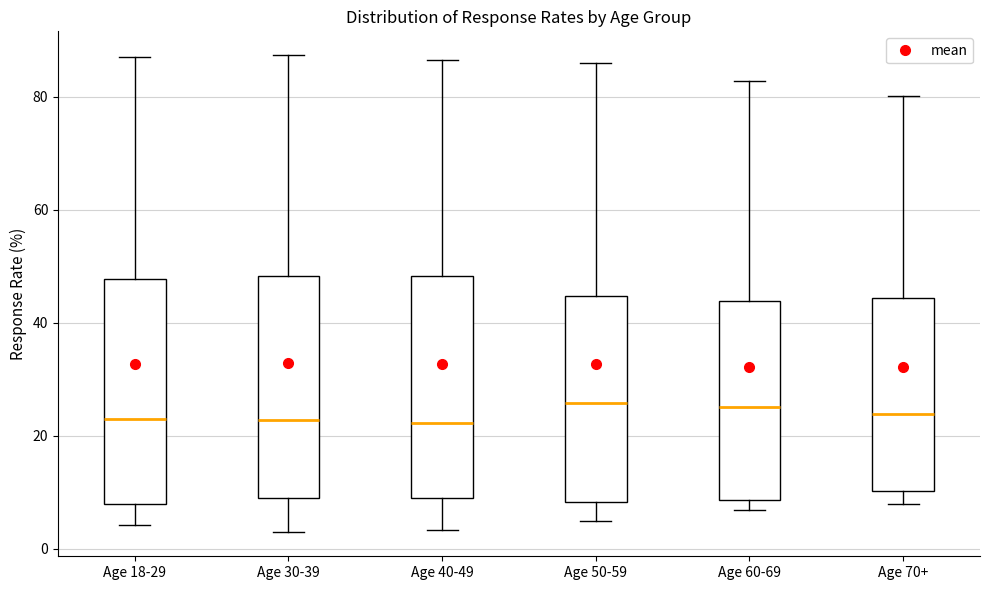

Where does the upper whisker of the box for Age 30-39 end on the y-axis? The values are not printed on the chart, so give them approximately, as read against the axis.

88